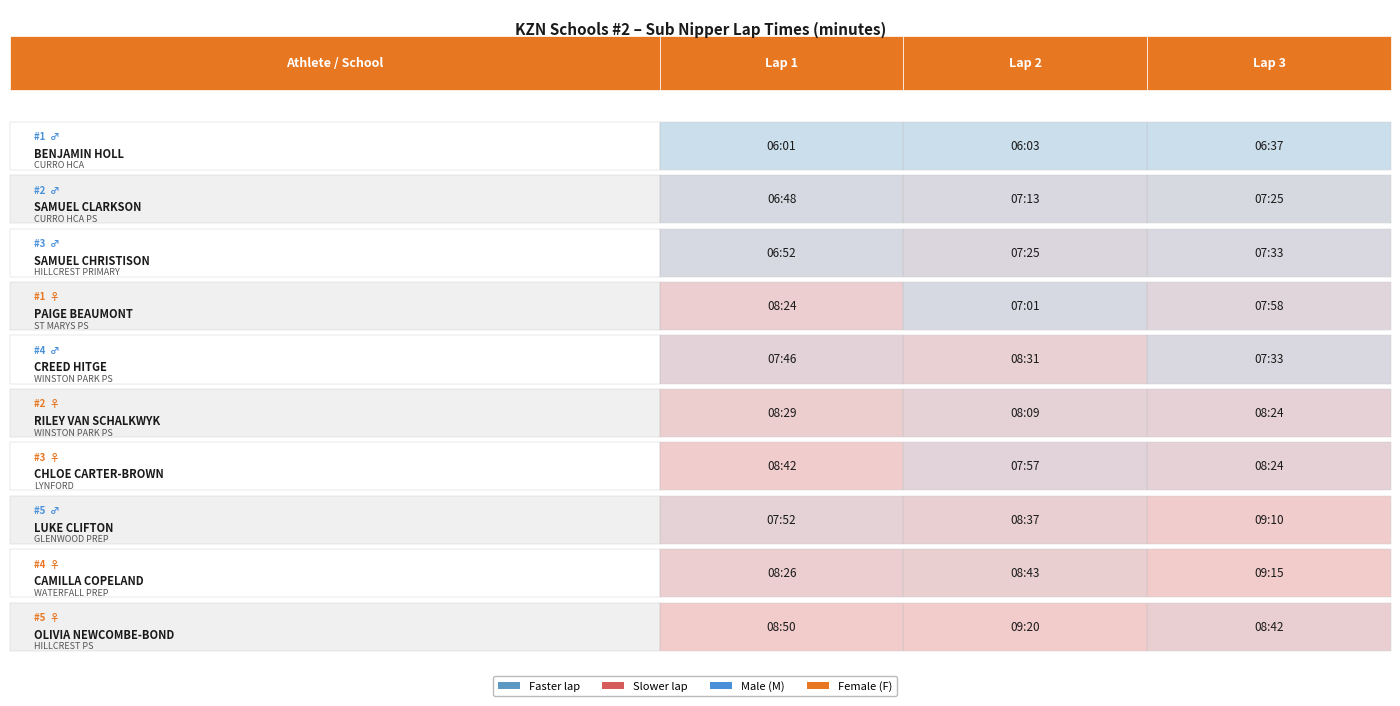

What is the difference between the LUKE CLIFTON values at Lap3 and Lap1?

1.3